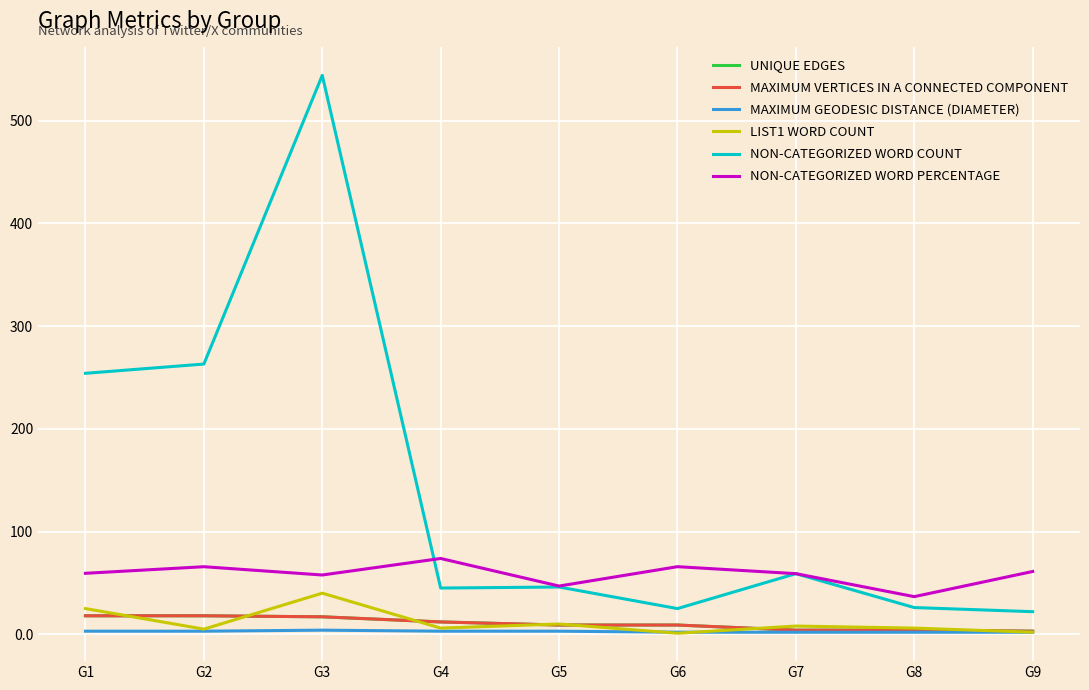

How many lines are shown in the chart?

6